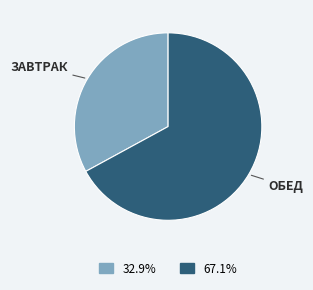

Does any single category account for the majority?

Yes